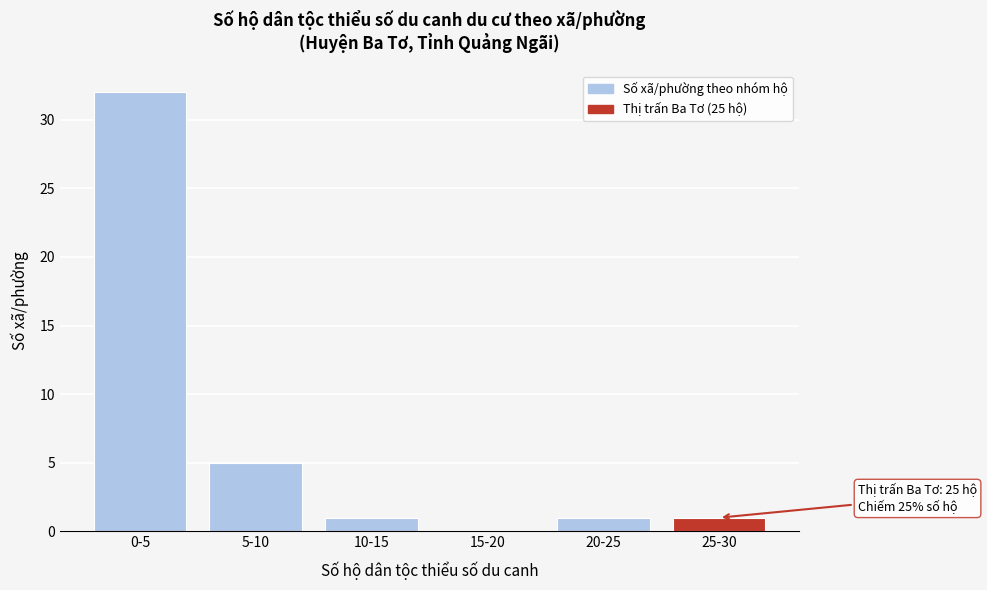

Reading left to right, list all the values displayed in this chart.

0-5=32	5-10=5	10-15=1	15-20=0	20-25=1	25-30=1